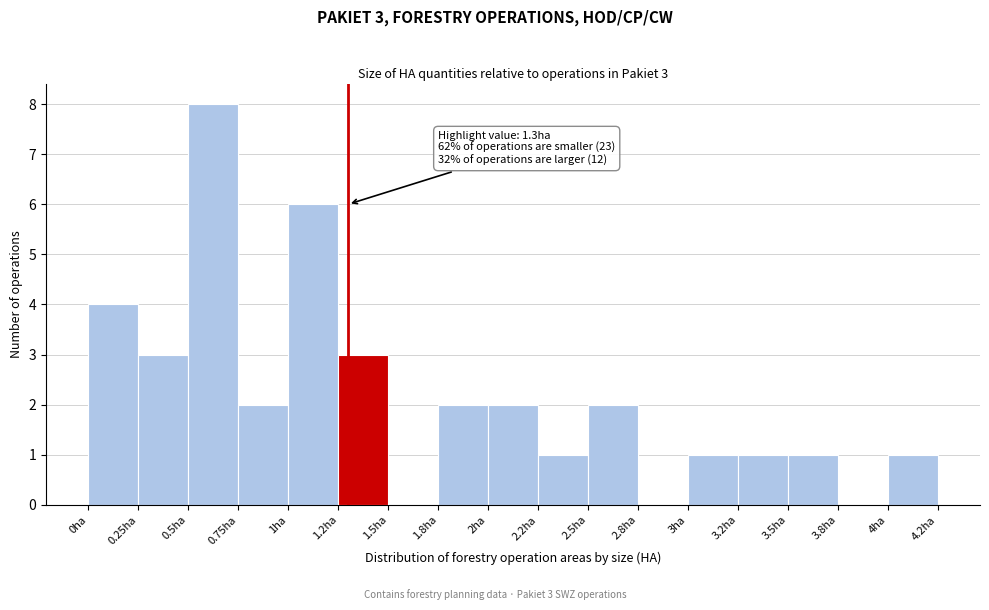

Reading right to left, list all the values displayed in this chart.

4ha=1	3.8ha=0	3.5ha=1	3.2ha=1	3ha=1	2.8ha=0	2.5ha=2	2.2ha=1	2ha=2	1.8ha=2	1.5ha=0	1.2ha=3	1ha=6	0.75ha=2	0.5ha=8	0.25ha=3	0ha=4